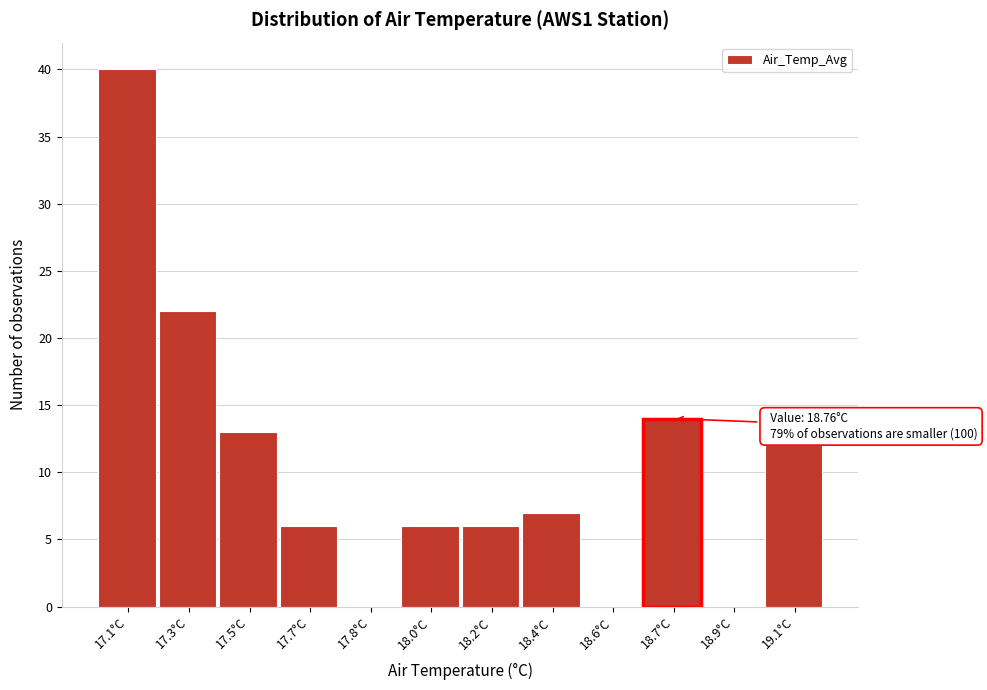

Reading left to right, extract all data points from this chart.

17.1°C=40	17.3°C=22	17.5°C=13	17.7°C=6	17.8°C=0	18.0°C=6	18.2°C=6	18.4°C=7	18.6°C=0	18.7°C=14	18.9°C=0	19.1°C=12